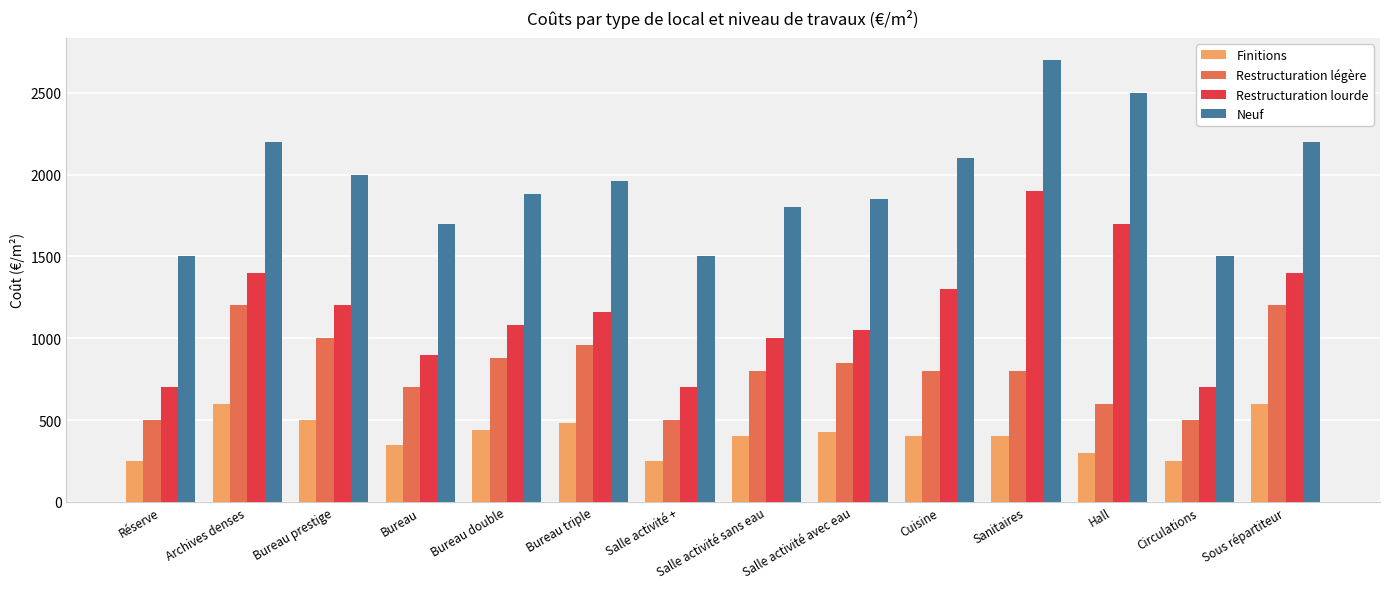

Reading left to right, transcribe all the data shown in this chart.

Finitions: Réserve=250	Archives denses=600	Bureau prestige=500	Bureau=350	Bureau double=440	Bureau triple=480	Salle activité +=250	Salle activité sans eau=400	Salle activité avec eau=425	Cuisine=400	Sanitaires=400	Hall=300	Circulations=250	Sous répartiteur=600
Restructuration légère: Réserve=500	Archives denses=1200	Bureau prestige=1000	Bureau=700	Bureau double=880	Bureau triple=960	Salle activité +=500	Salle activité sans eau=800	Salle activité avec eau=850	Cuisine=800	Sanitaires=800	Hall=600	Circulations=500	Sous répartiteur=1200
Restructuration lourde: Réserve=700	Archives denses=1400	Bureau prestige=1200	Bureau=900	Bureau double=1080	Bureau triple=1160	Salle activité +=700	Salle activité sans eau=1000	Salle activité avec eau=1050	Cuisine=1300	Sanitaires=1900	Hall=1700	Circulations=700	Sous répartiteur=1400
Neuf: Réserve=1500	Archives denses=2200	Bureau prestige=2000	Bureau=1700	Bureau double=1880	Bureau triple=1960	Salle activité +=1500	Salle activité sans eau=1800	Salle activité avec eau=1850	Cuisine=2100	Sanitaires=2700	Hall=2500	Circulations=1500	Sous répartiteur=2200